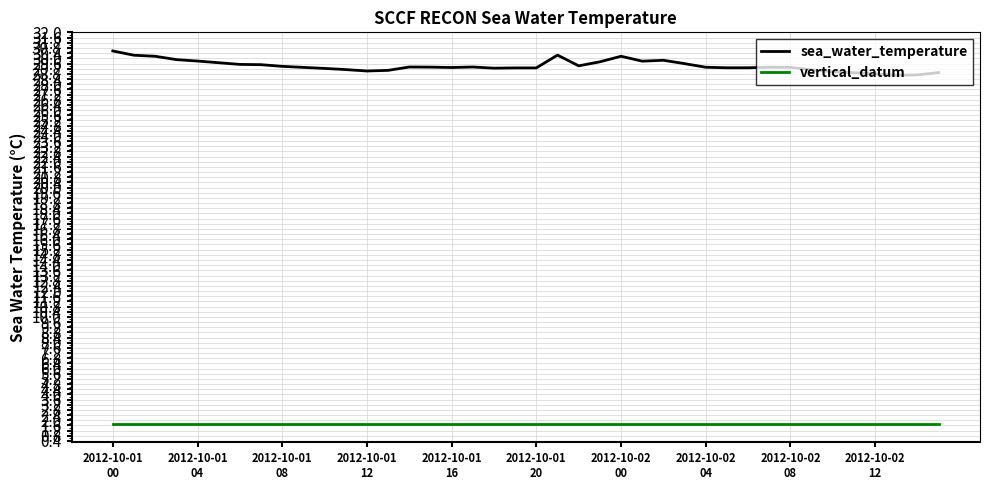

What is the average value of the vertical_datum series?

1.7